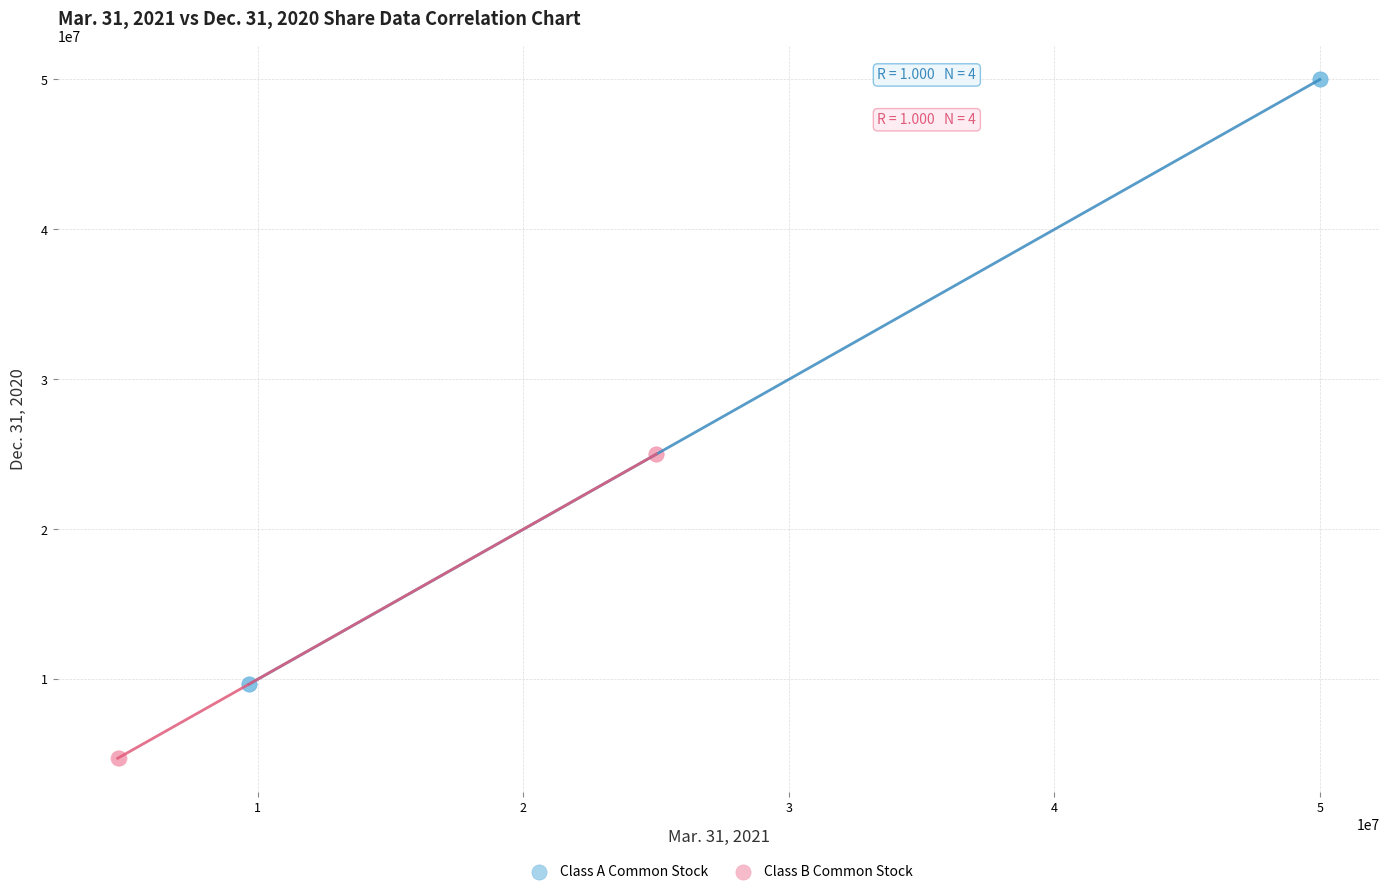

Which series reaches the maximum Y coordinate?

Class A Common Stock